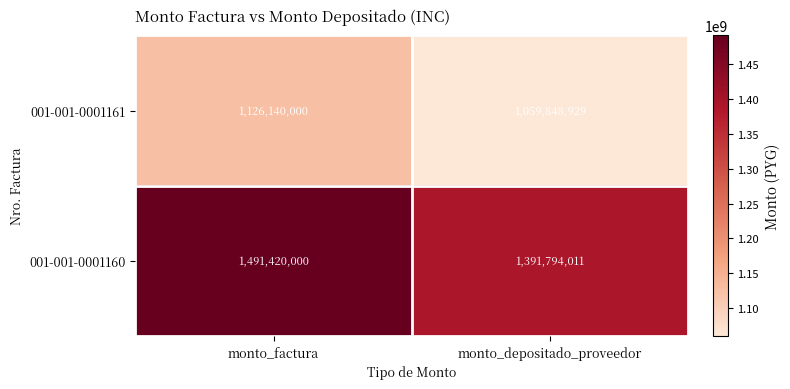

What is the difference between the highest and lowest values at monto_factura?

365280000